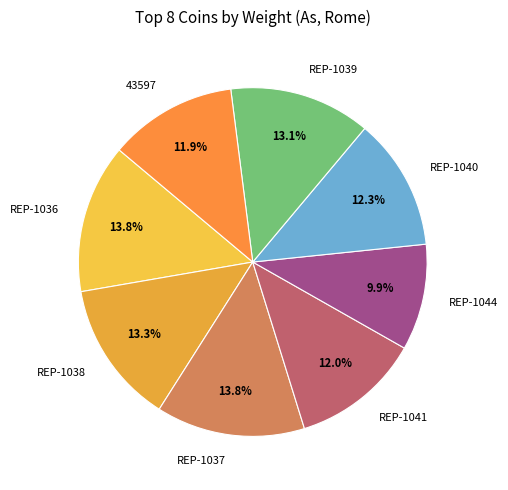

The 43597 slice represents 12% of the pie. True or false?

True